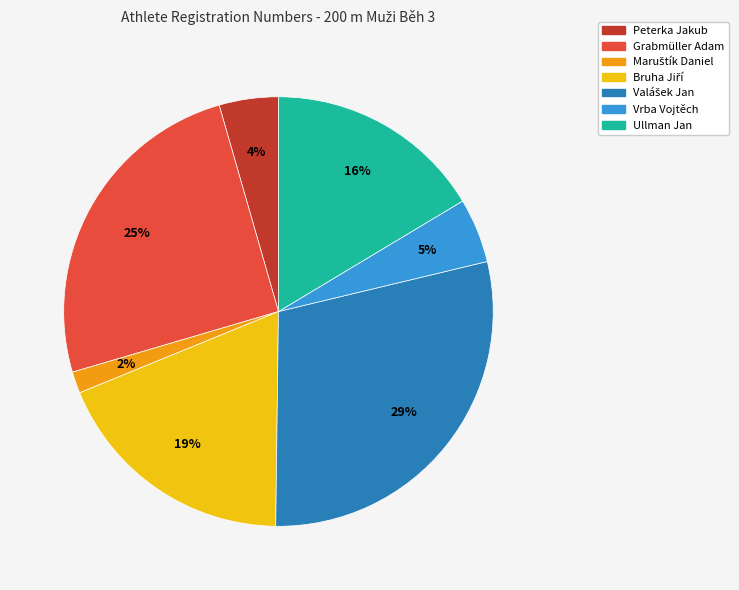

To the nearest percent, what portion does Grabmüller Adam represent?

25%